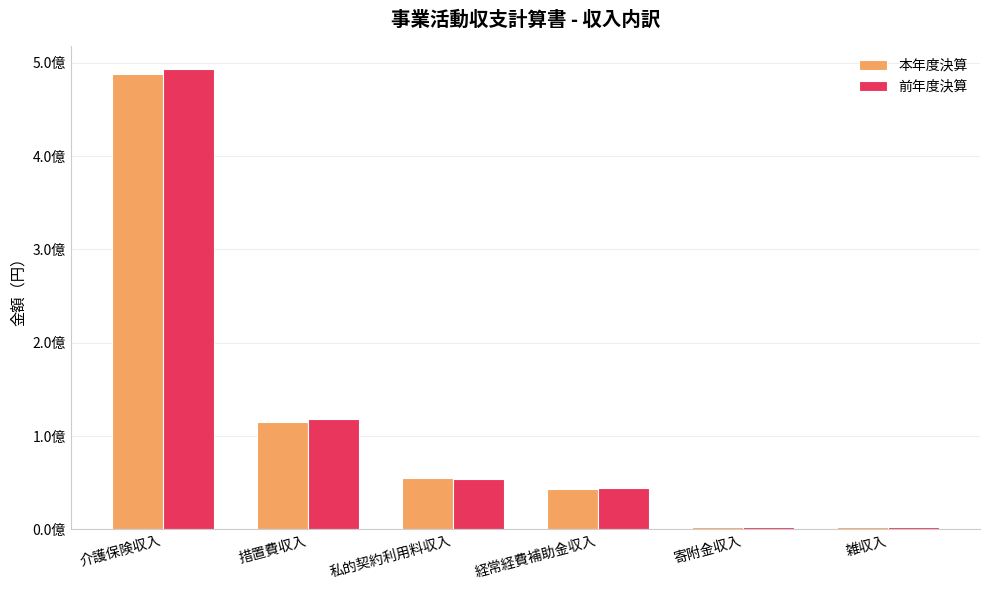

What is the difference between the 本年度決算 values at 介護保険収入 and 雑収入?

485819385